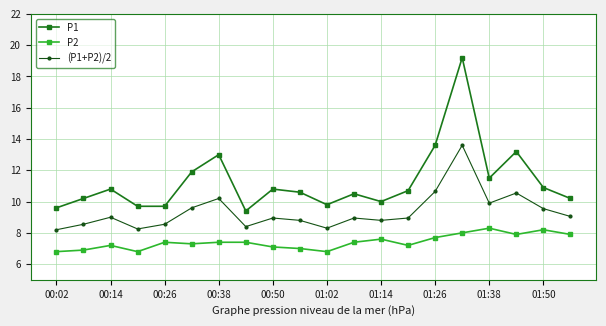

What is the value of the P1 point at the 14th from the left?

10.7